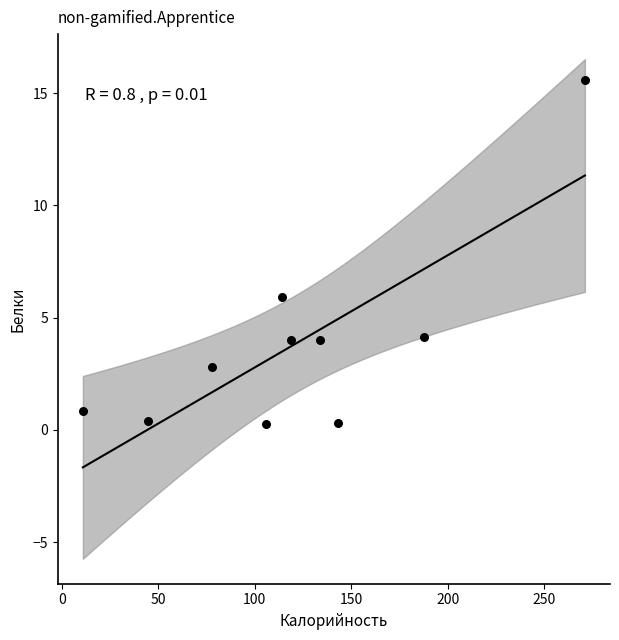

What Y value in the scatter plot is closest to 7?

5.9